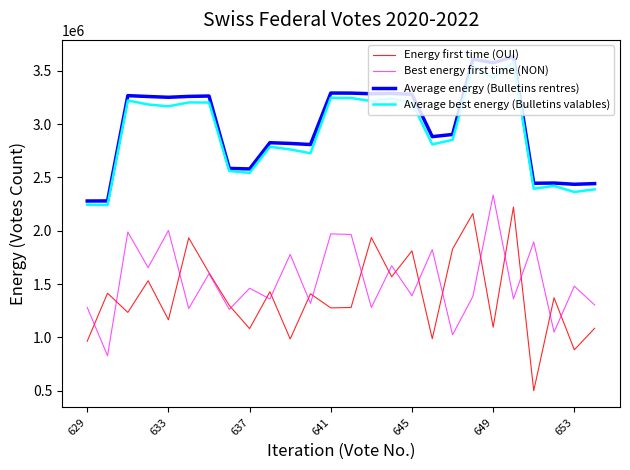

List the series in order of their peak value, highest first.

Average energy (Bulletins rentres), Average best energy (Bulletins valables), Best energy first time (NON), Energy first time (OUI)